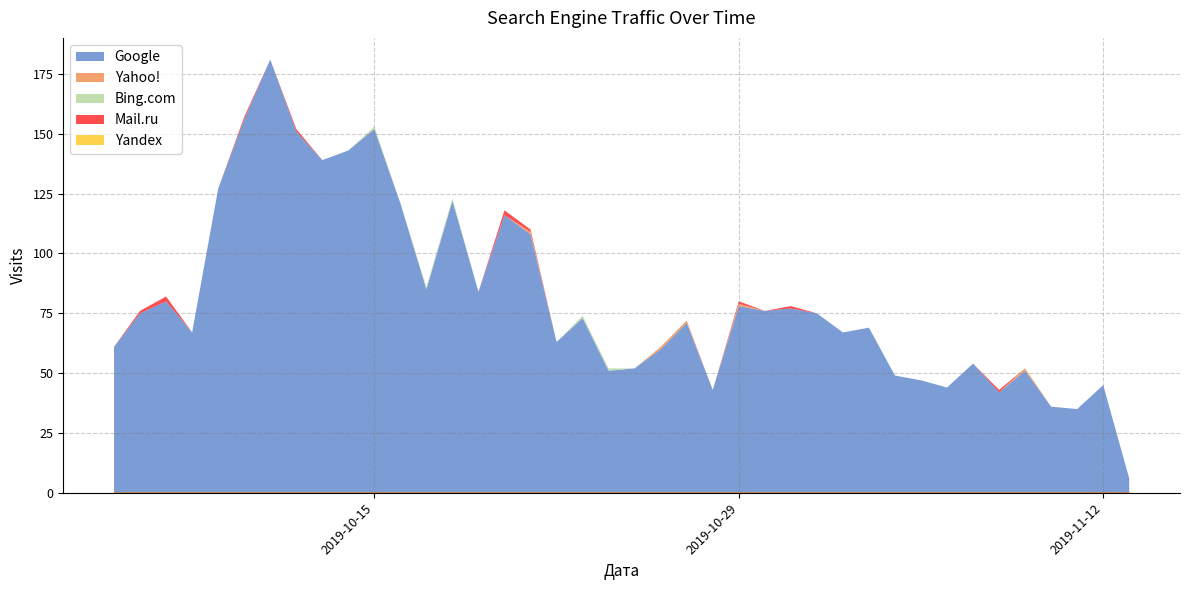

List the series in order of their peak value, lowest first.

Yandex, Yahoo!, Bing.com, Mail.ru, Google